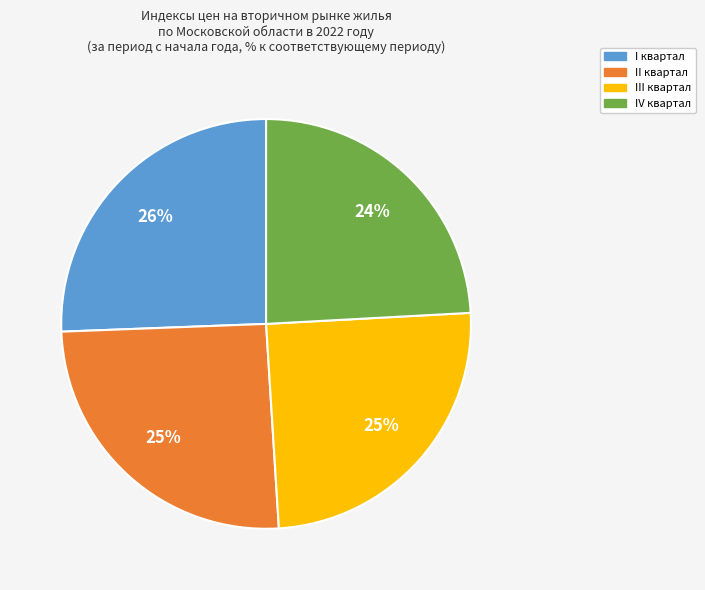

Does any single category account for the majority?

No